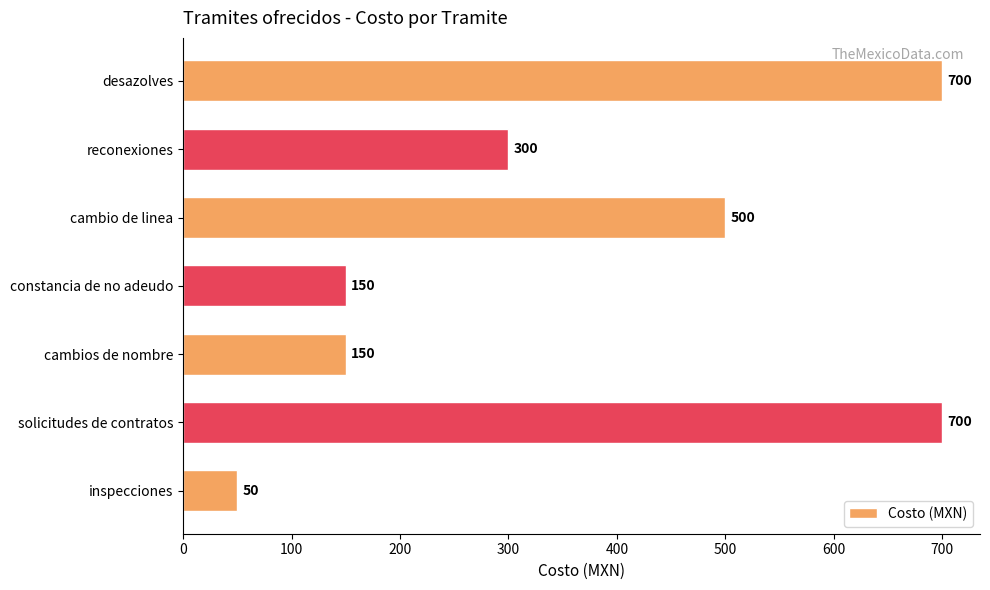

How many bars are there in total?

7